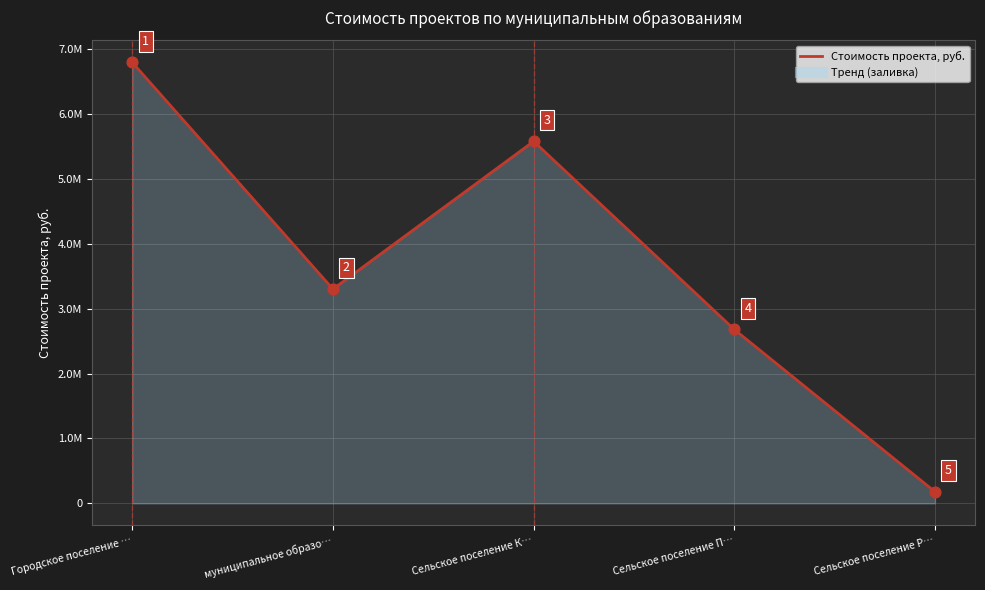

Between Городское поселение … and Сельское поселение К…, which is larger?

Городское поселение …